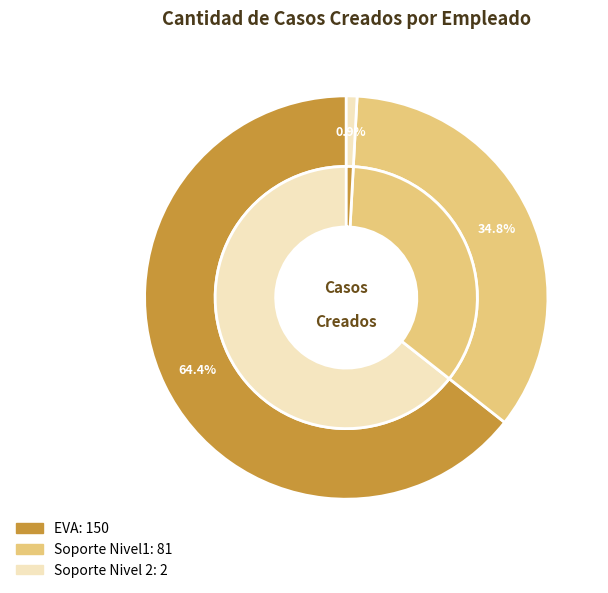

Which category has the smallest portion of the pie?

Soporte Nivel 2